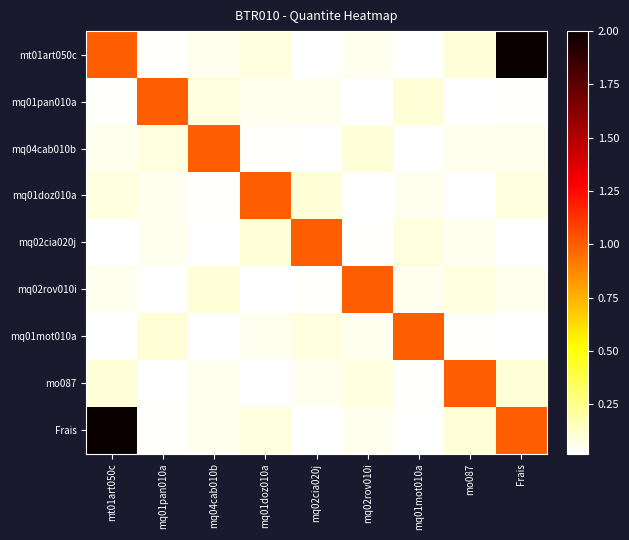

Rank the series by their maximum value, from highest to lowest.

mt01art050c, Frais, mq01pan010a, mq04cab010b, mq01doz010a, mq02cia020j, mq02rov010i, mq01mot010a, mo087